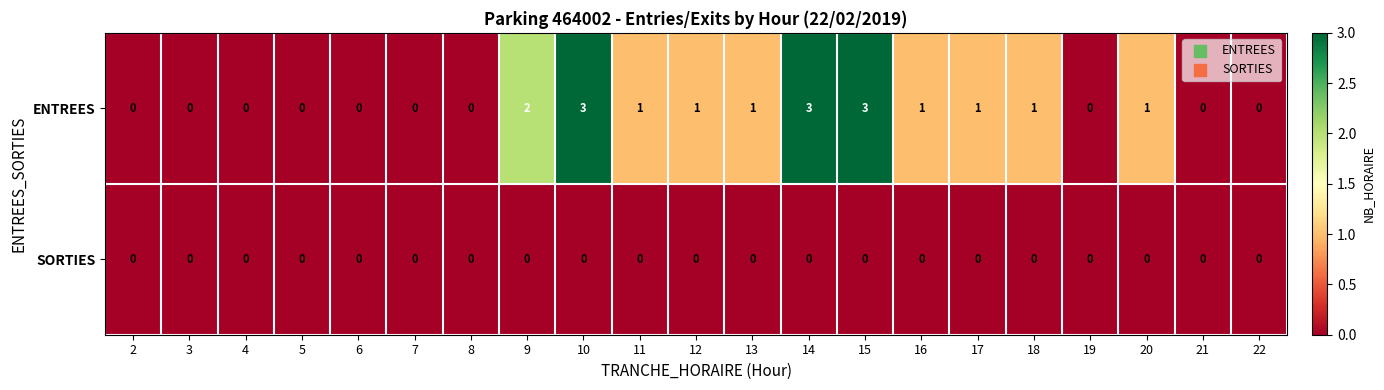

Which series has the largest total across all categories?

ENTREES